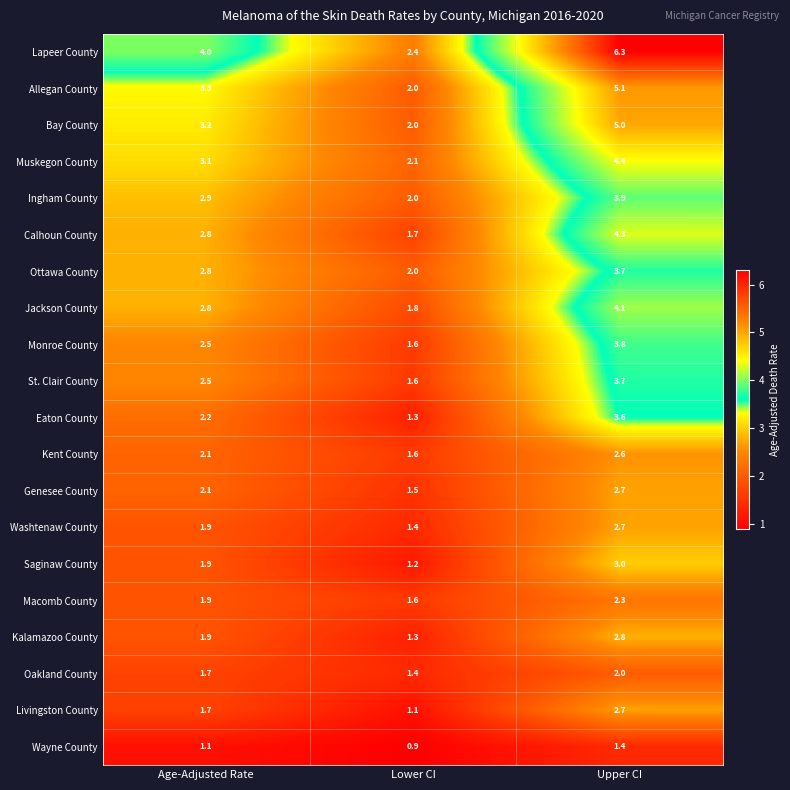

At which category is the sum across all series the highest?

Upper CI